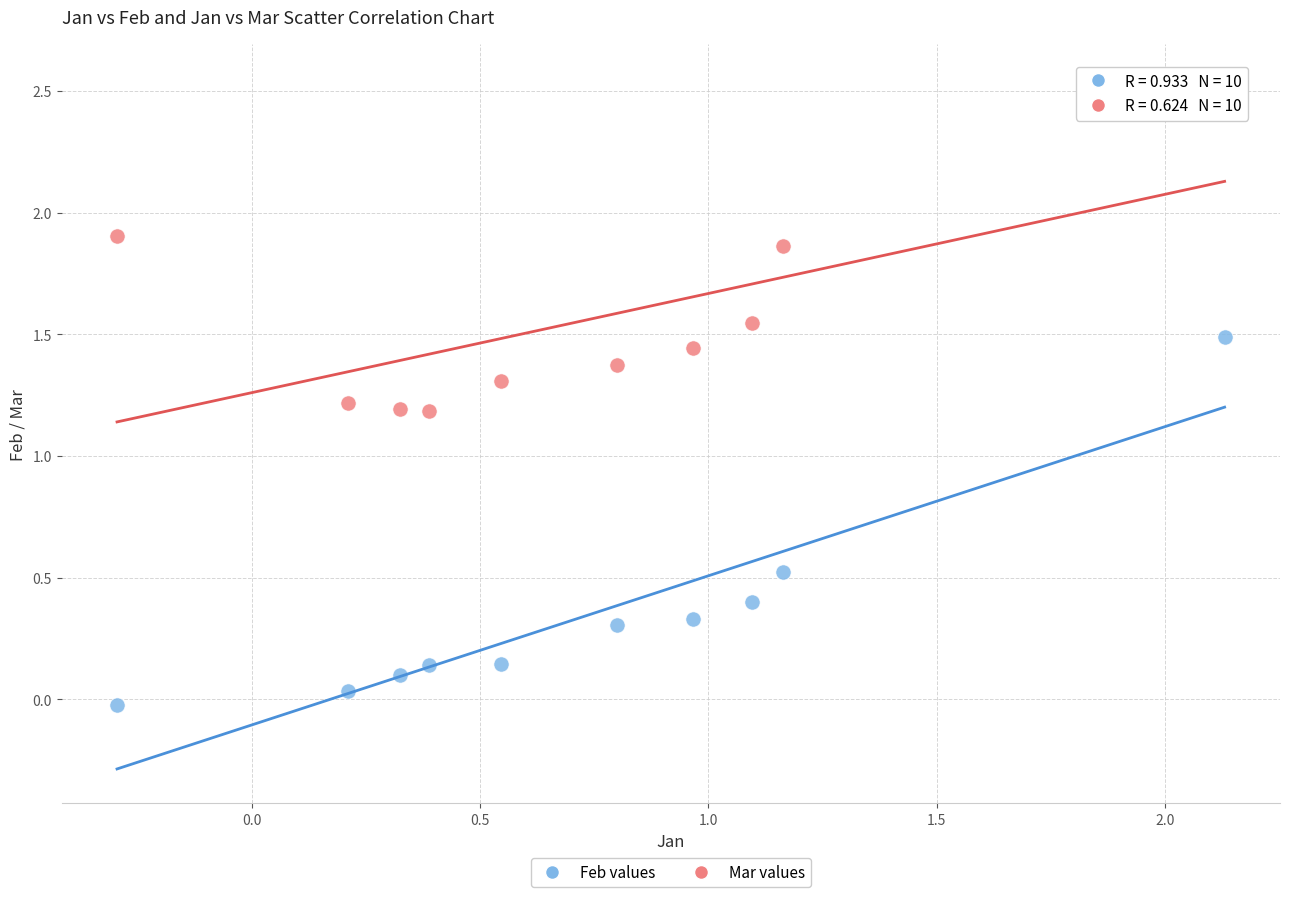

Which series reaches the maximum Y coordinate?

Mar values